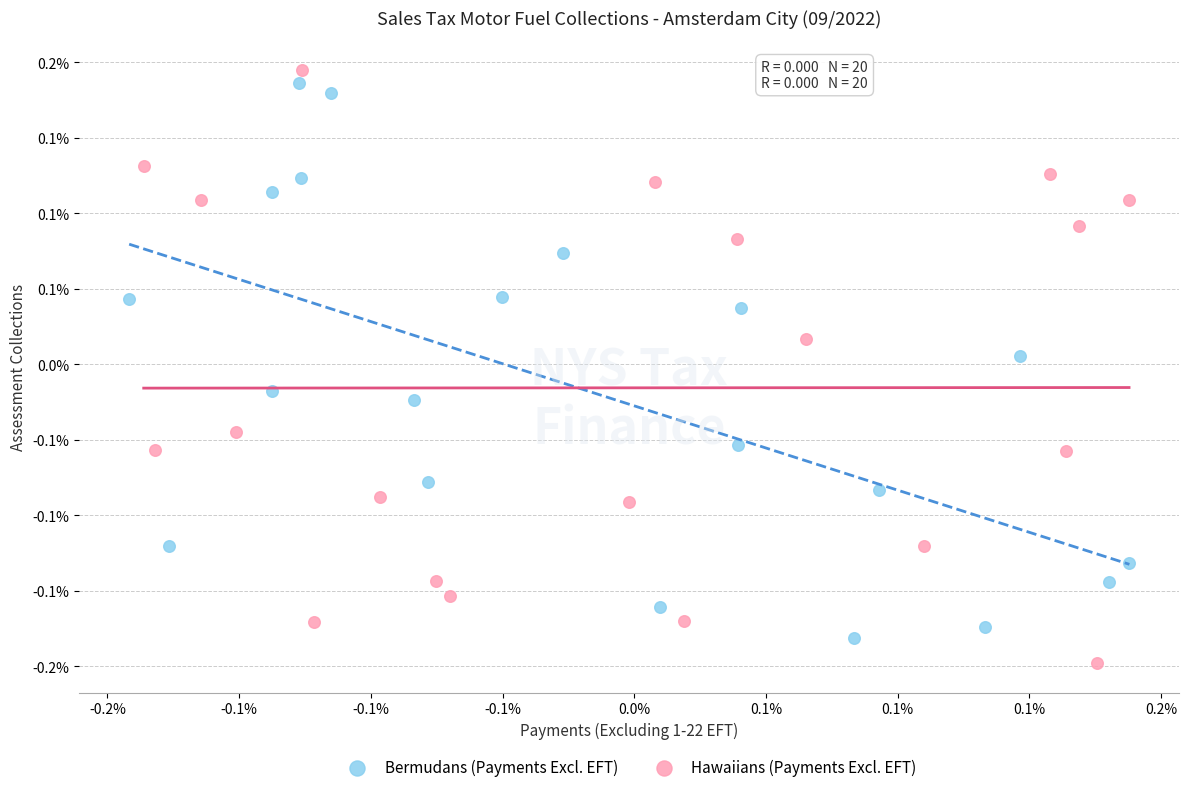

What are all the series names shown in the legend?

Bermudans (Payments Excl. EFT), Hawaiians (Payments Excl. EFT)